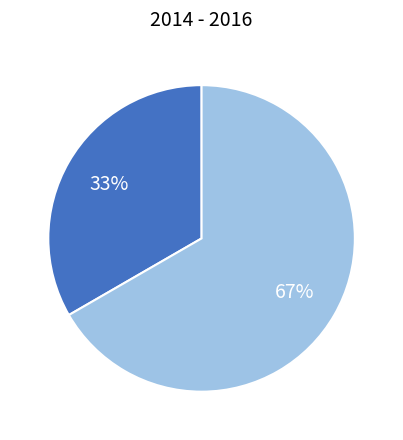

How many slices are in this pie chart?

2